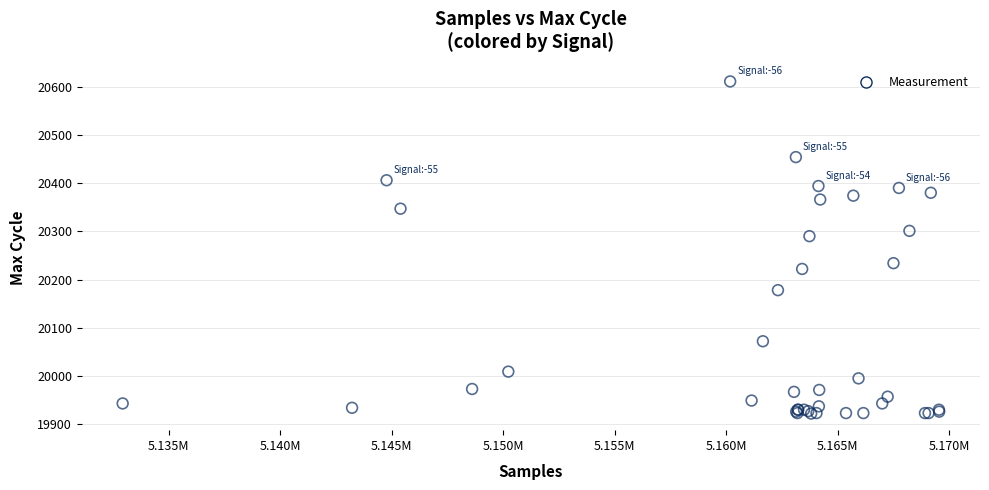

What Y value in the scatter plot is closest to 20266?

20290